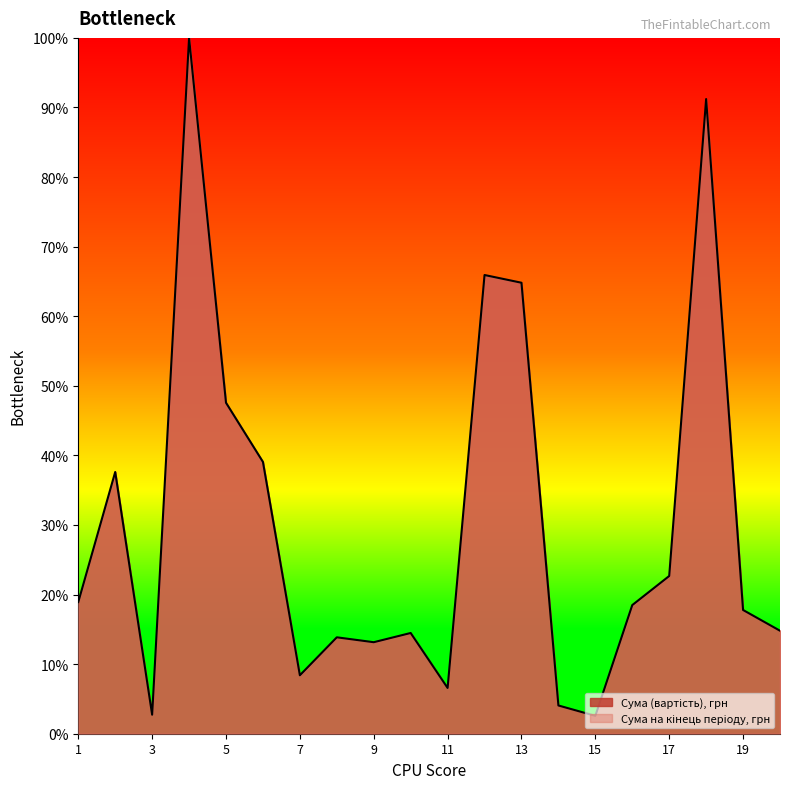

What is the change in value from 5 to 10?

-33.1